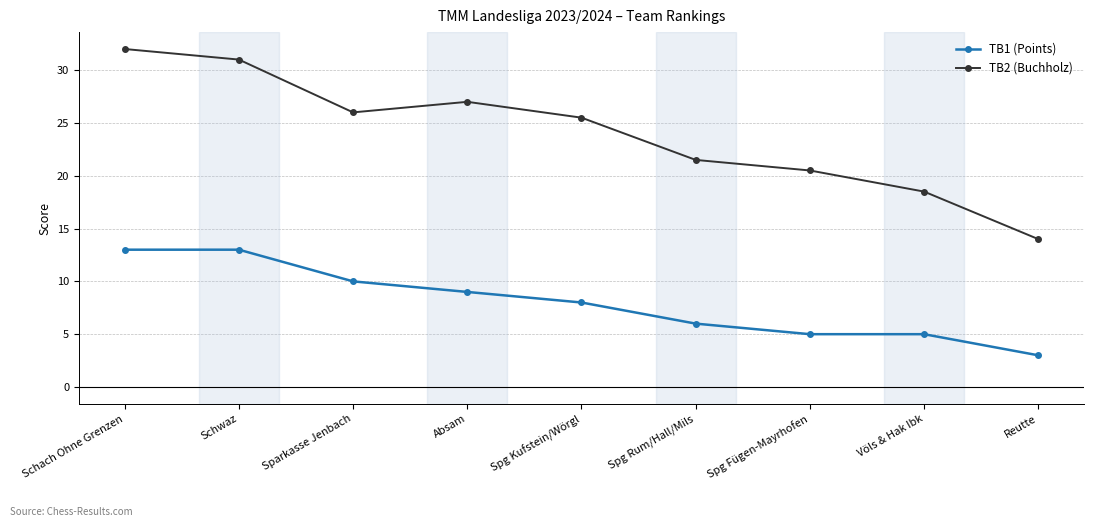

List the labels in order of TB2 (Buchholz) value, largest first.

Schach Ohne Grenzen, Schwaz, Absam, Sparkasse Jenbach, Spg Kufstein/Wörgl, Spg Rum/Hall/Mils, Spg Fügen-Mayrhofen, Völs & Hak Ibk, Reutte